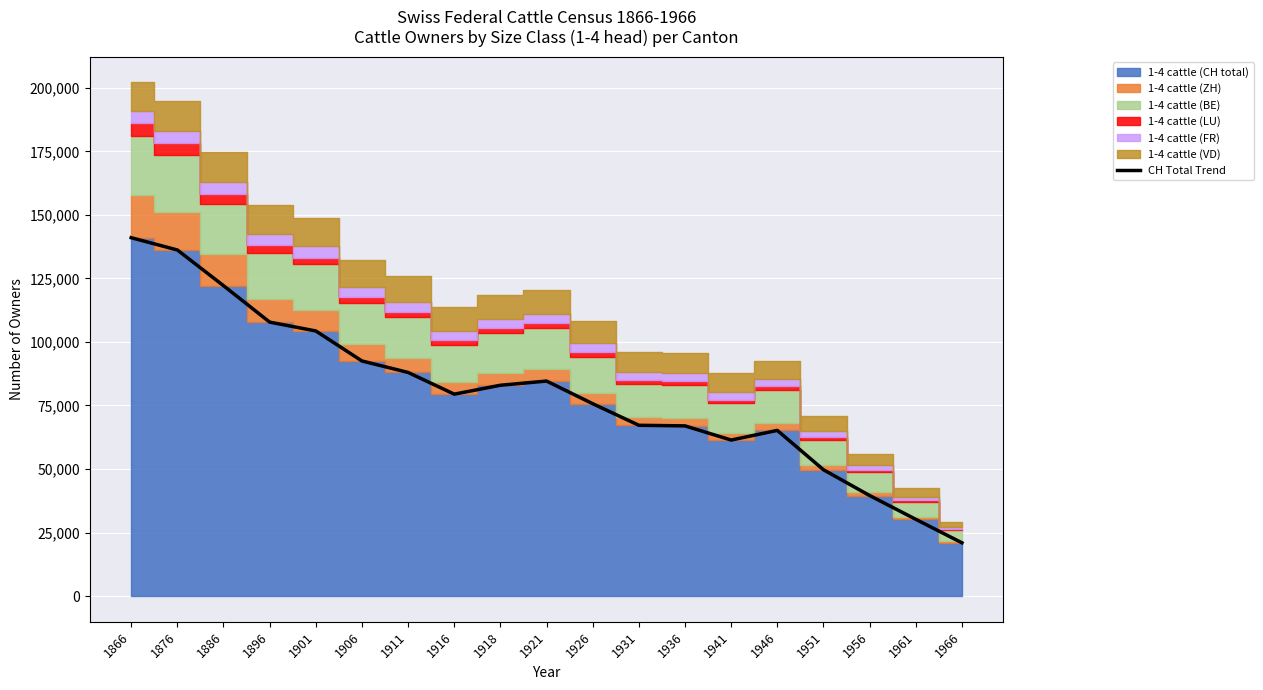

What is the value of the 3rd point from the left?

122146